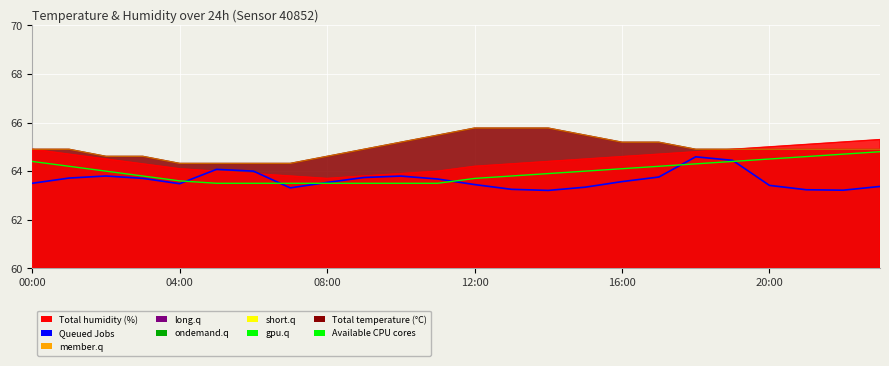

Reading left to right, extract all data points from this chart.

humidity_line: 64.9	64.7	64.5	64.3	64.1	64.0	63.9	63.8	63.7	63.8	63.9	64.0	64.2	64.3	64.4	64.5	64.6	64.7	64.8	64.9	65.0	65.1	65.2	65.3
temperature_line: 64.9	64.9	64.6	64.6	64.3	64.3	64.3	64.3	64.6	64.9	65.2	65.5	65.8	65.8	65.8	65.5	65.2	65.2	64.9	64.9	64.9	64.9	64.9	64.9
Queued (humidity adj.): 63.5	63.7	63.8	63.7	63.5	64.1	64.0	63.3	63.5	63.7	63.8	63.7	63.4	63.3	63.2	63.3	63.6	63.8	64.6	64.4	63.4	63.2	63.2	63.4
Available humidity cores: 64.4	64.2	64.0	63.8	63.6	63.5	63.5	63.5	63.5	63.5	63.5	63.5	63.7	63.8	63.9	64.0	64.1	64.2	64.3	64.4	64.5	64.6	64.7	64.8